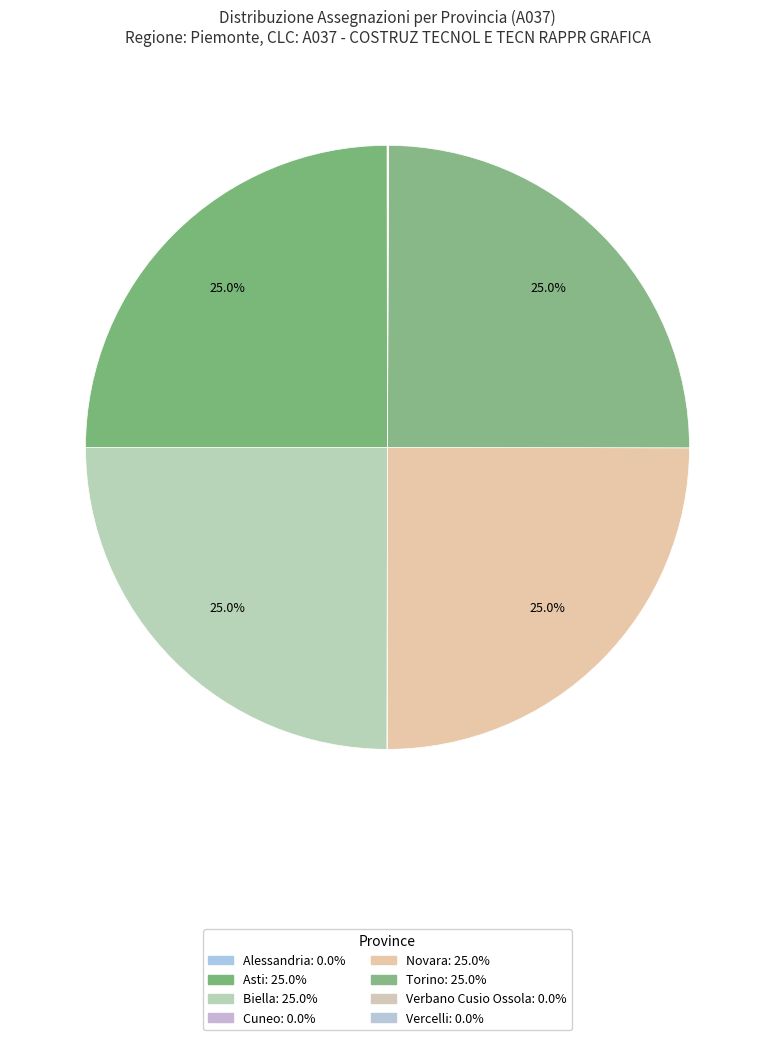

To the nearest percent, what percentage of the pie is Torino?

25%